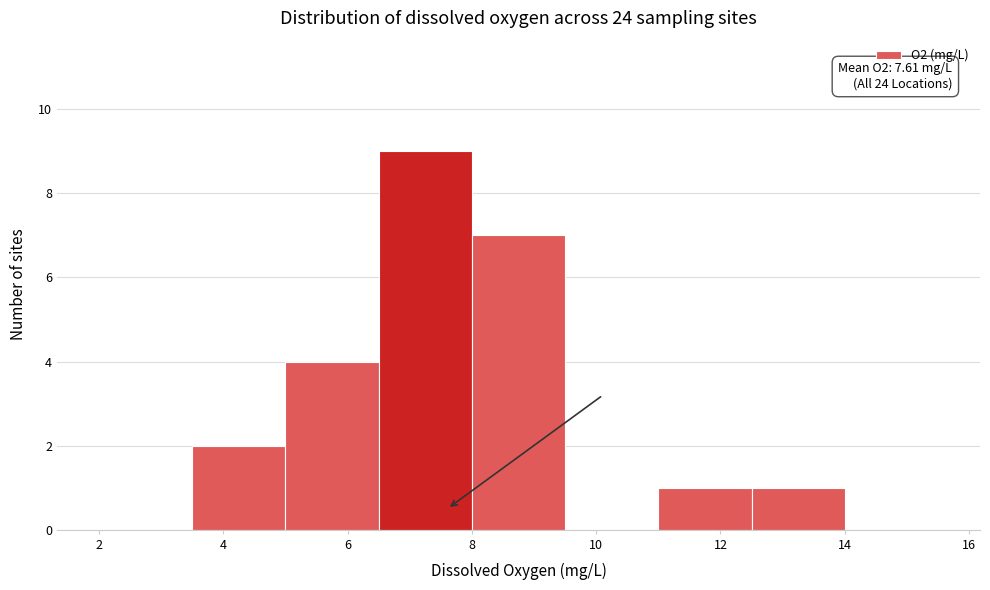

Which range on the x-axis has the tallest bar?

6.5 to 8.0